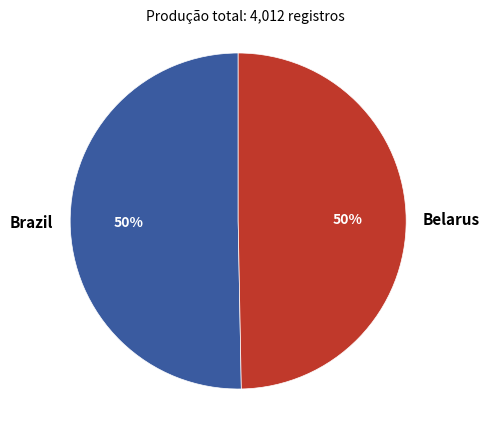

What is the ratio of the value at Belarus to the value at Brazil?

1.0